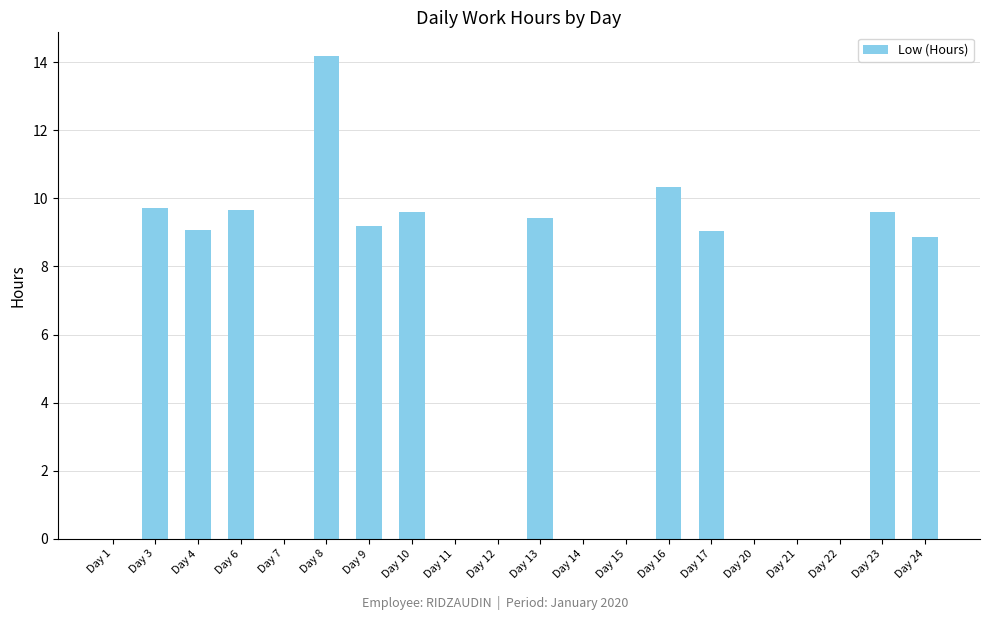

True or false: the data shows 9.4 at Day 1.

False